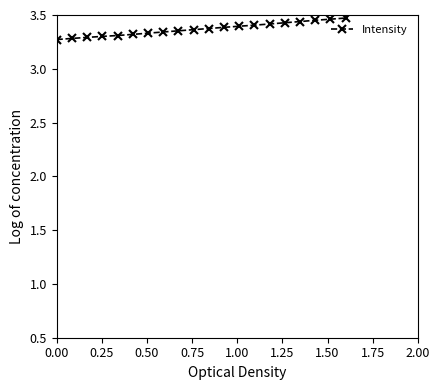

What is the sum of all values?

67.4